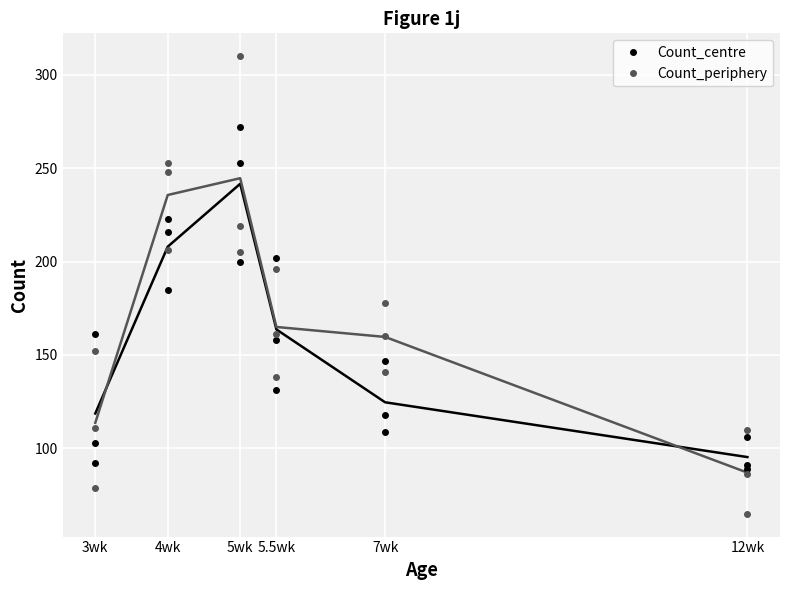

True or false: Count_centre and Count_periphery intersect in this chart.

True